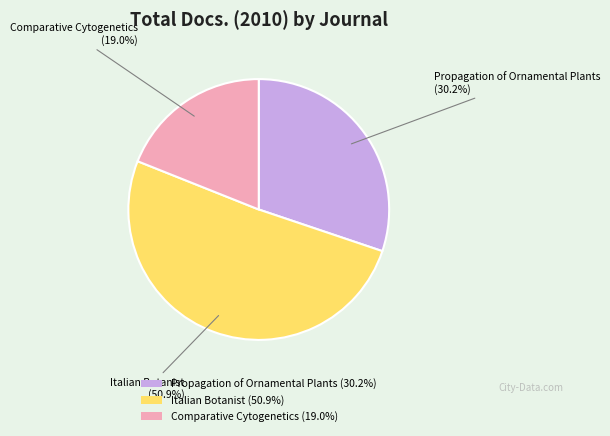

To the nearest percent, what is the combined percentage of Propagation of Ornamental Plants and Comparative Cytogenetics?

49%